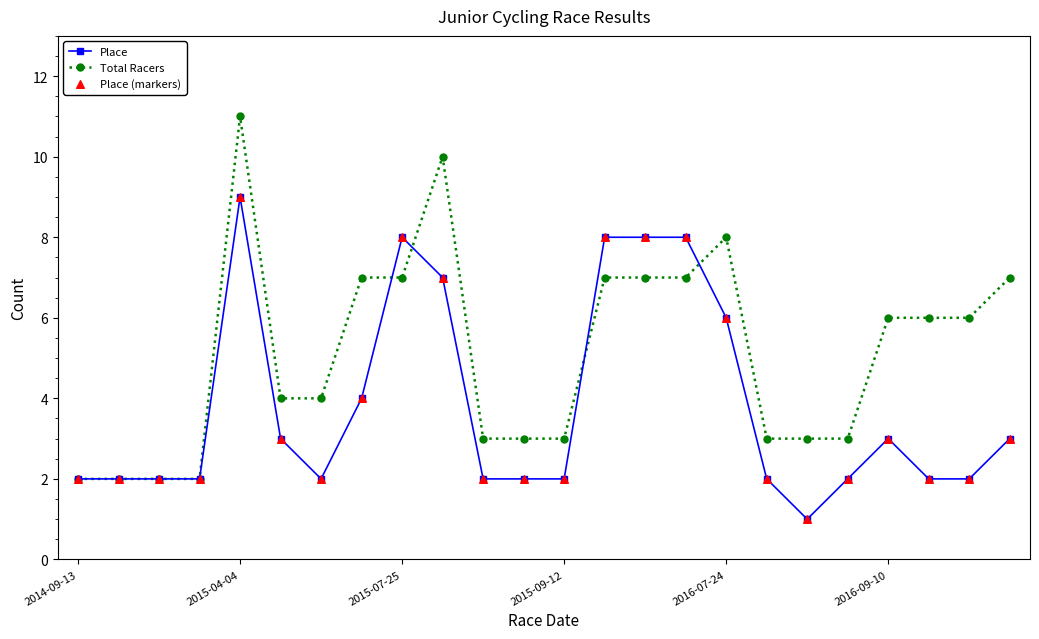

Which series has the largest total across all categories?

Total Racers